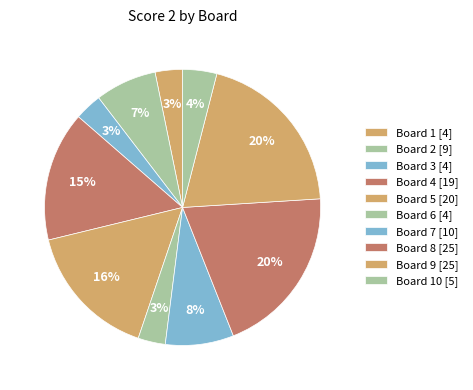

Count the number of slices in the pie.

10